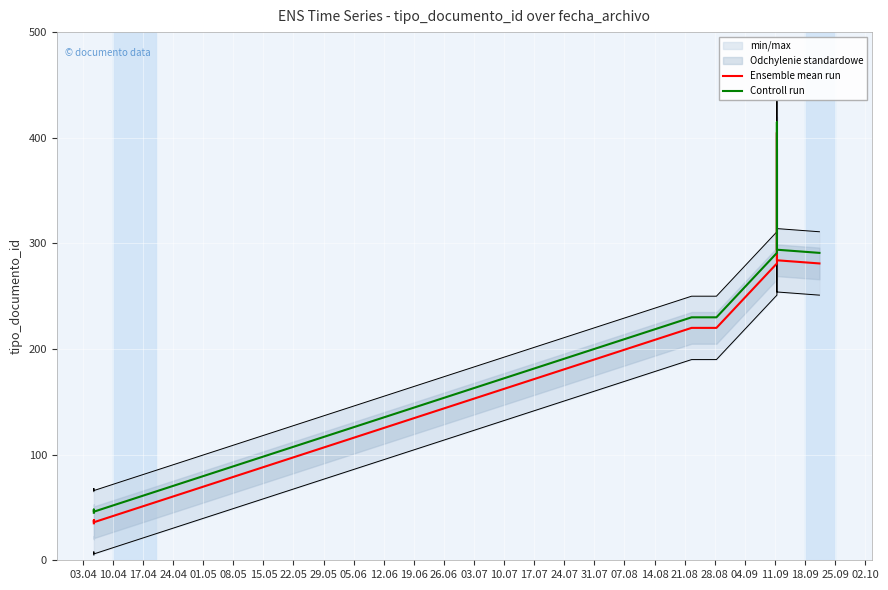

At which category does the chart reach its minimum across all series?

03.04